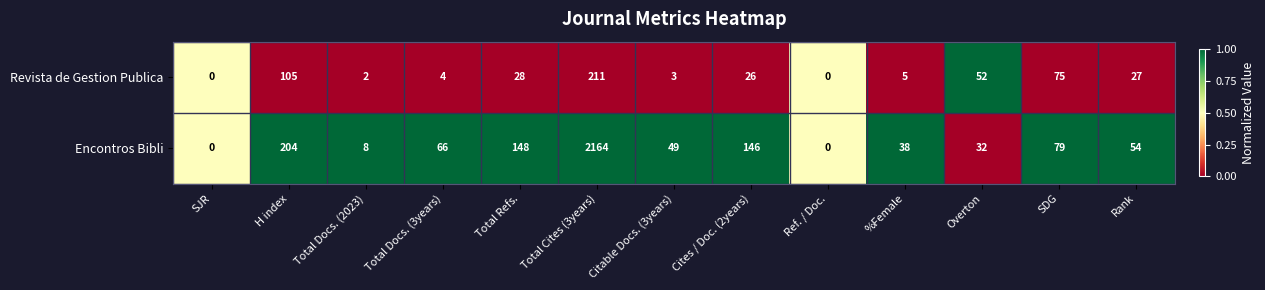

At which label does Encontros Bibli first exceed 54?

H index